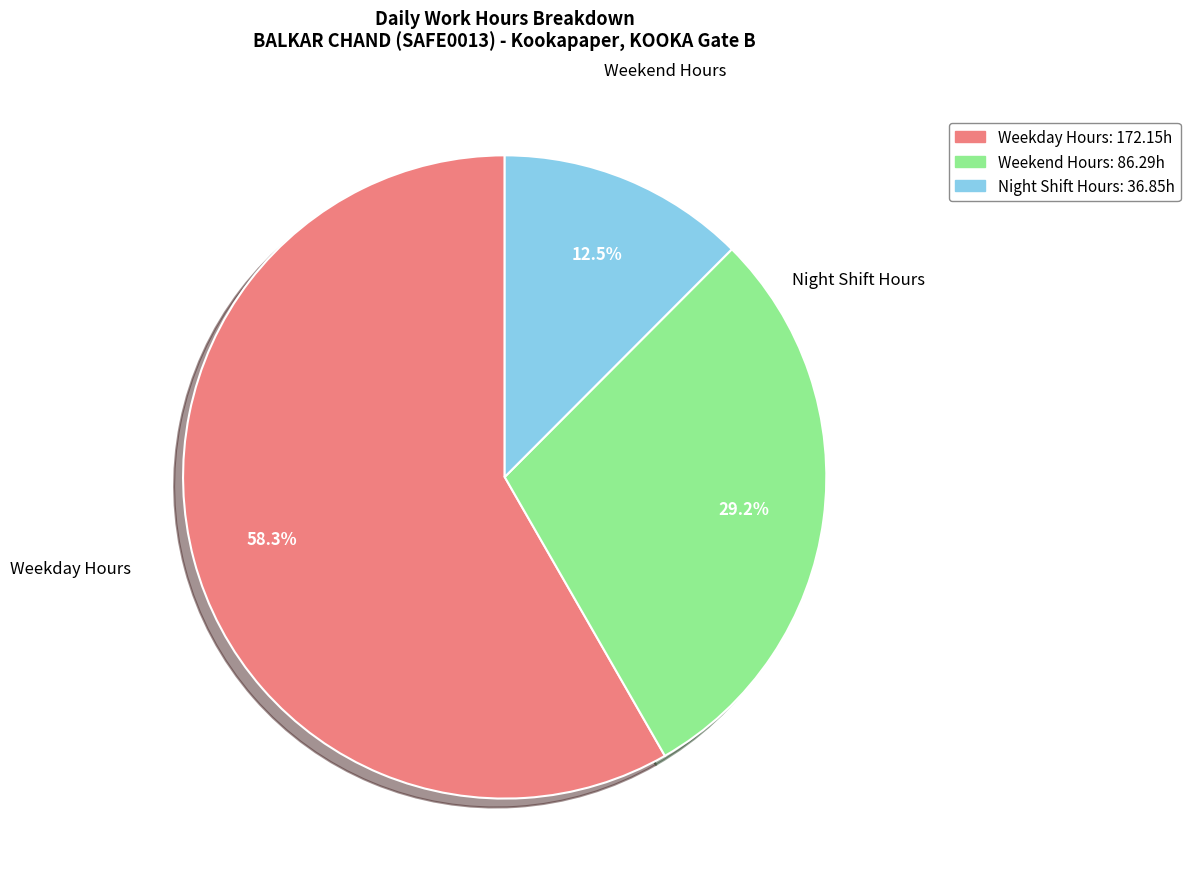

Is there any slice that represents more than half of the pie?

Yes